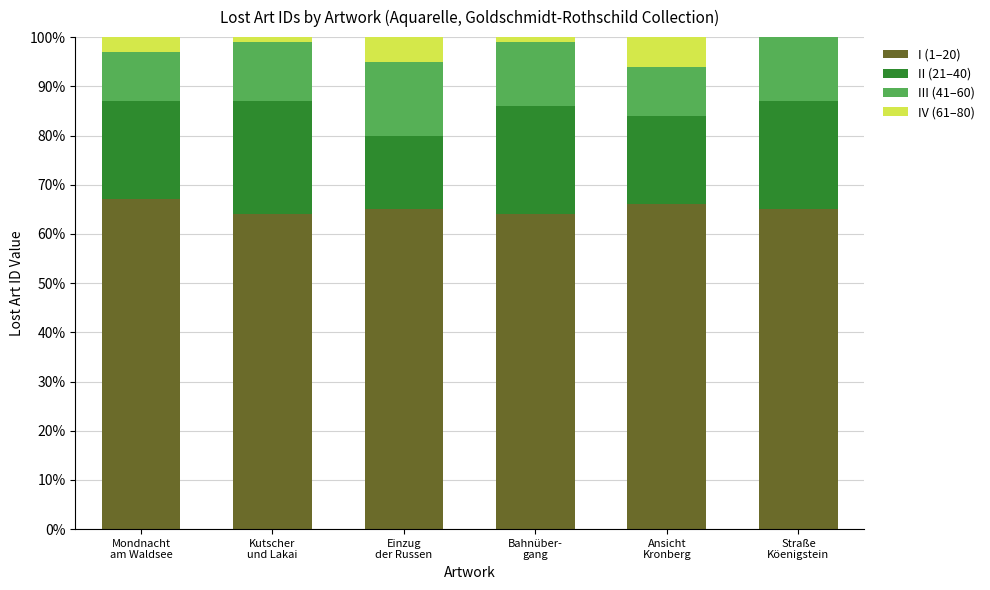

What are all the series names shown in the legend?

I (1–20), II (21–40), III (41–60), IV (61–80)